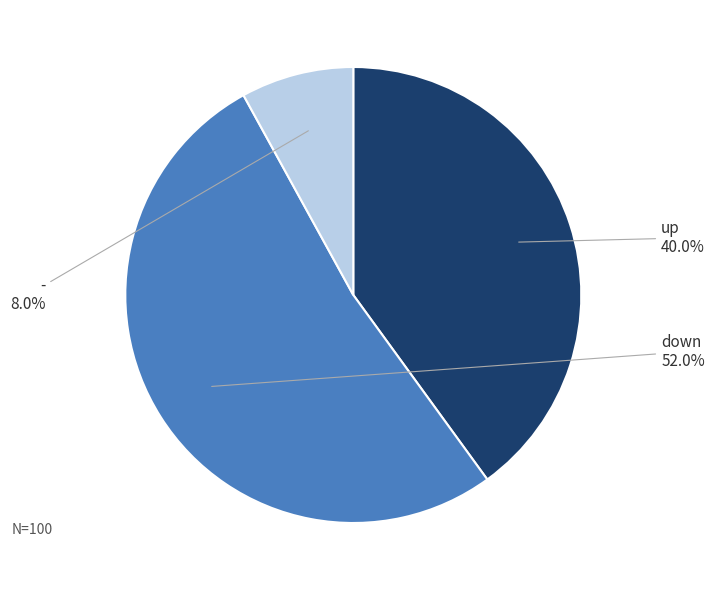

How many slices are in this pie chart?

3